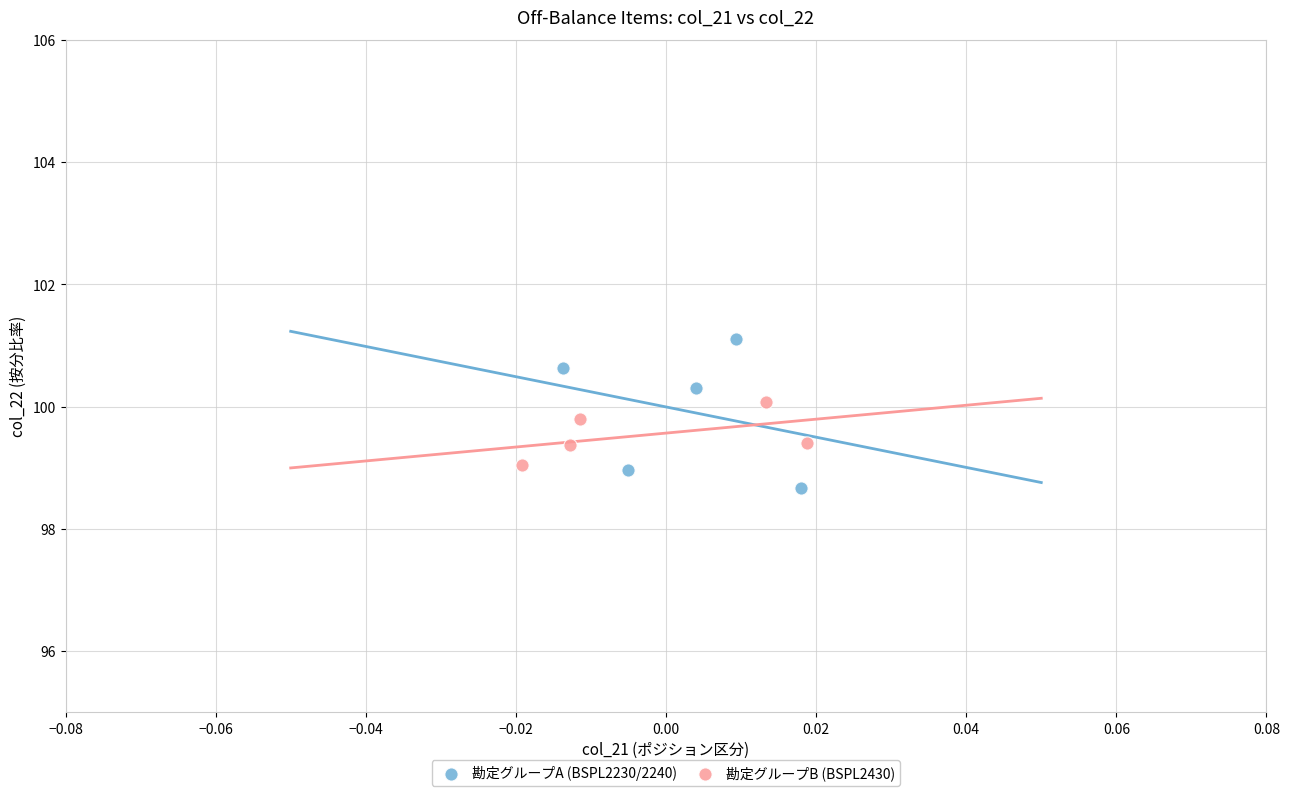

Which series has the widest spread of Y values?

勘定グループA (BSPL2230/2240)